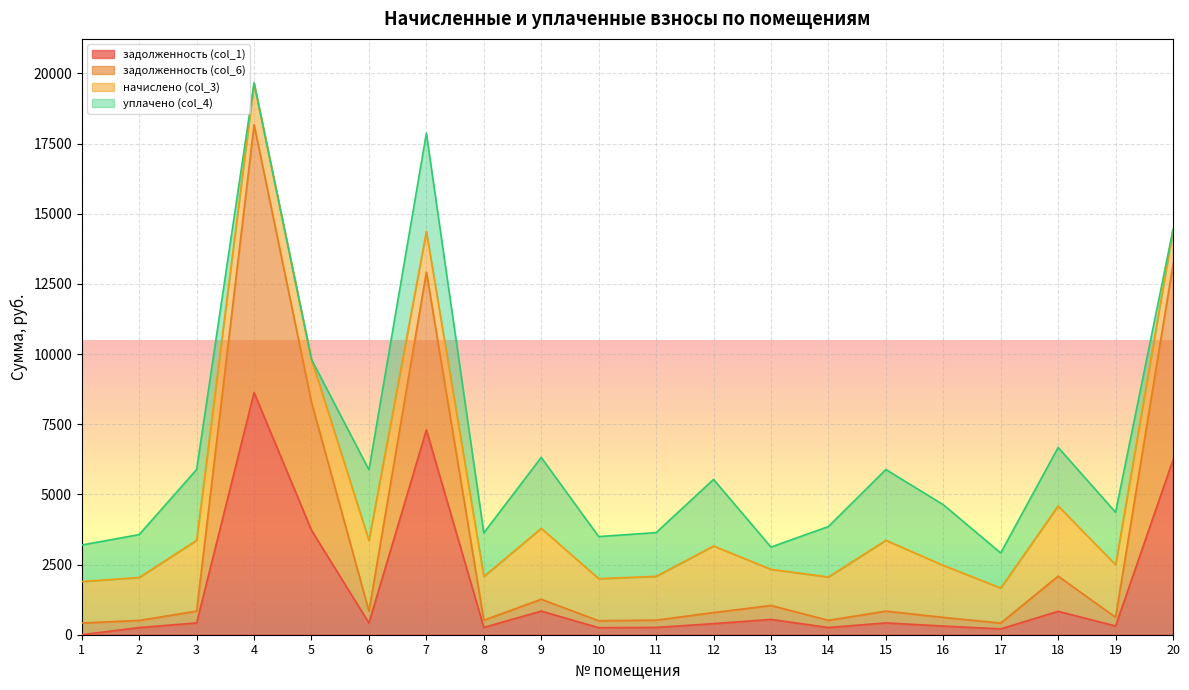

At which category is the sum across all series the highest?

4